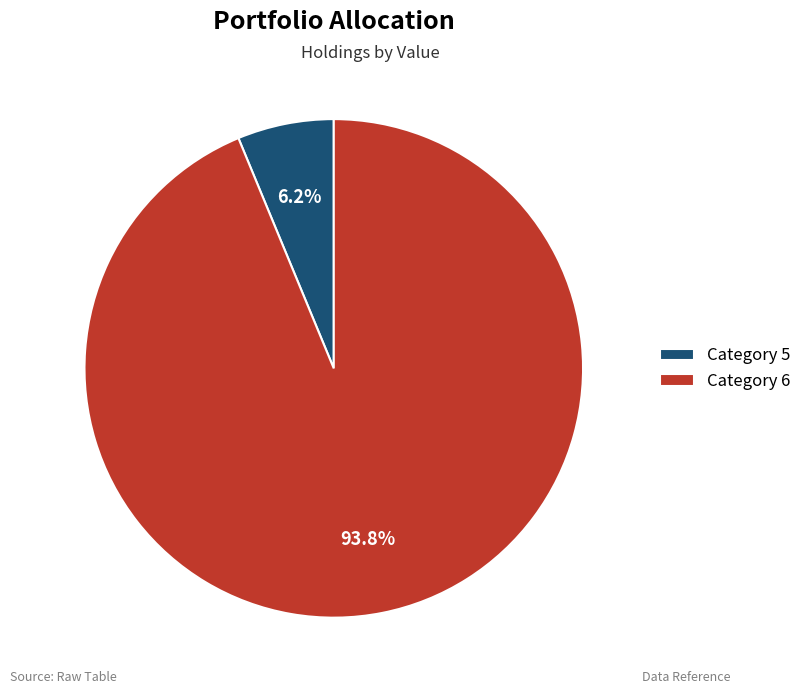

How many segments does this pie chart have?

2